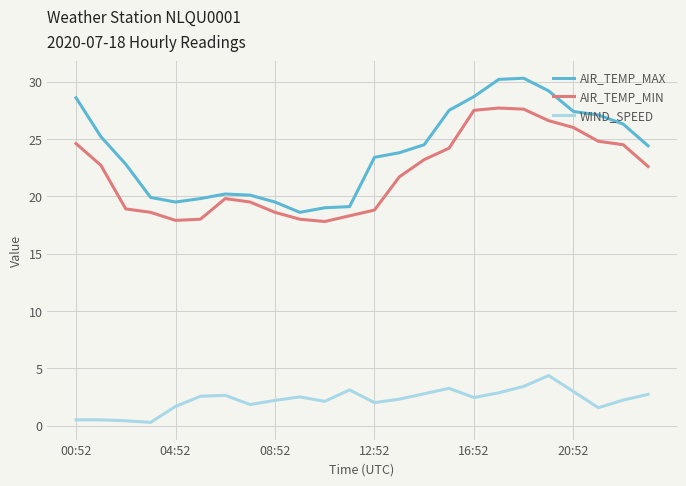

Which series has the largest total across all categories?

AIR_TEMP_MAX